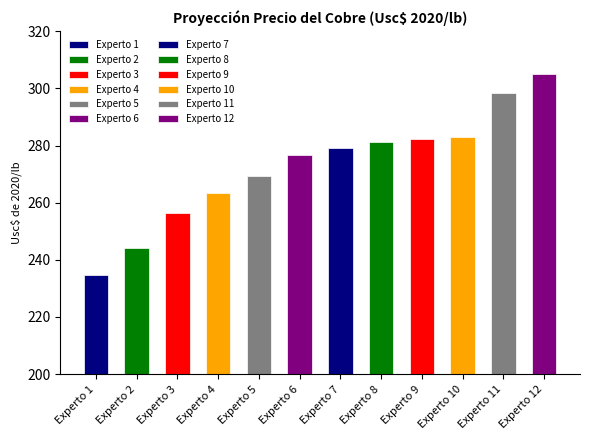

Reading left to right, list all the values displayed in this chart.

Experto 1=234.7	Experto 2=244.0	Experto 3=256.4	Experto 4=263.3	Experto 5=269.5	Experto 6=276.7	Experto 7=279.3	Experto 8=281.1	Experto 9=282.3	Experto 10=283.0	Experto 11=298.5	Experto 12=305.0